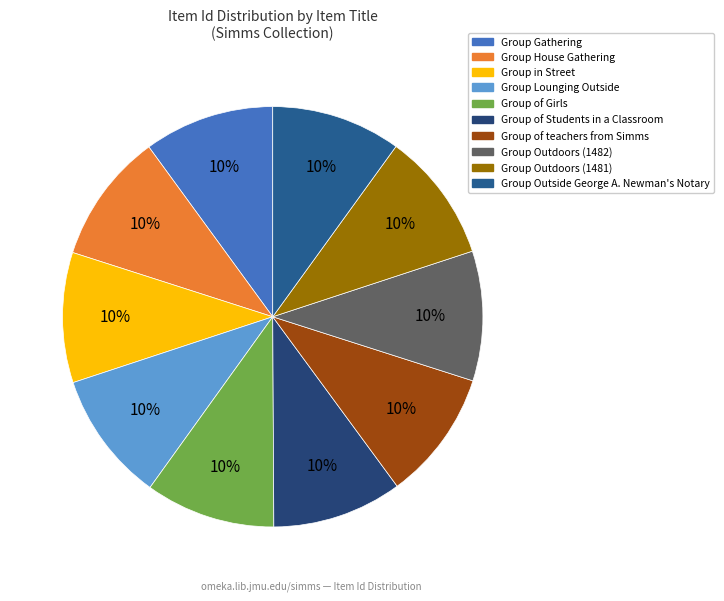

How many segments does this pie chart have?

10